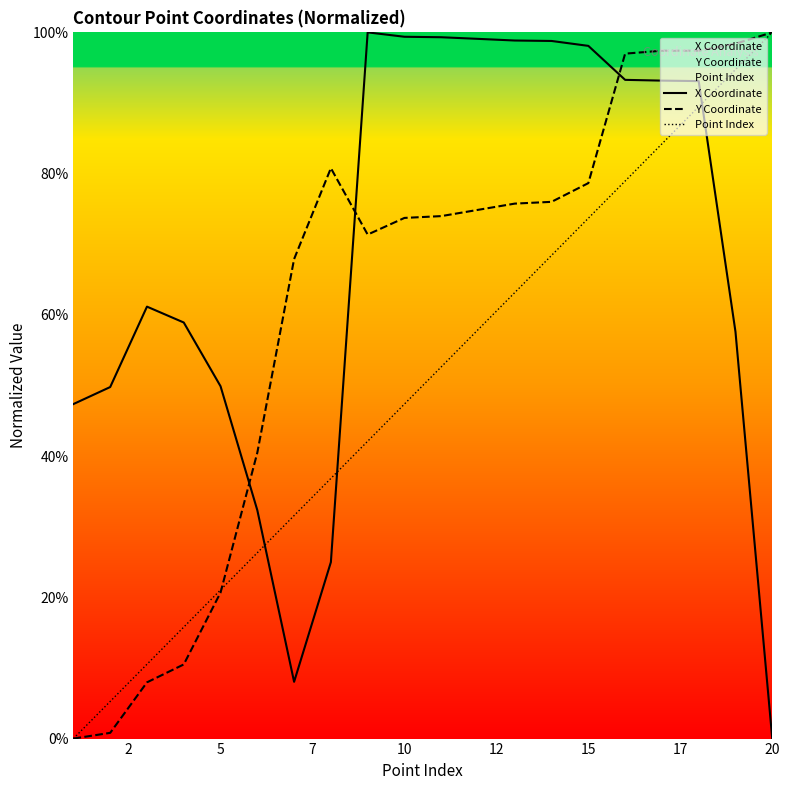

Count the number of categories in the chart.

20